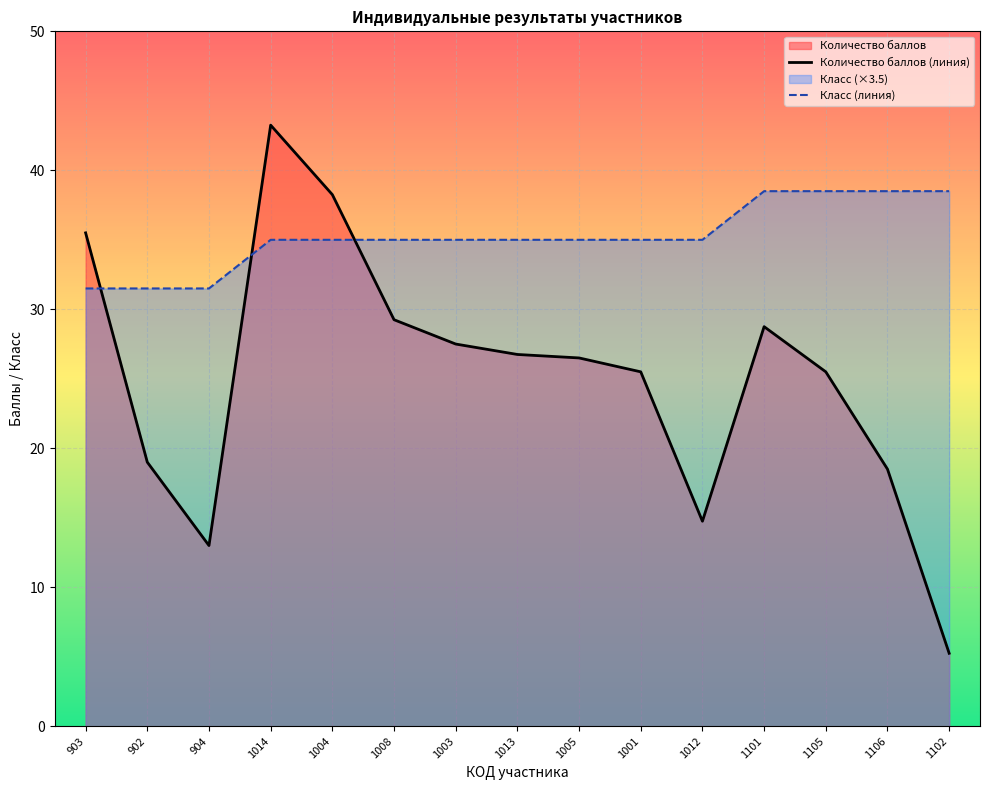

What is the difference between the second highest and second lowest values in the Количество баллов series?

25.2